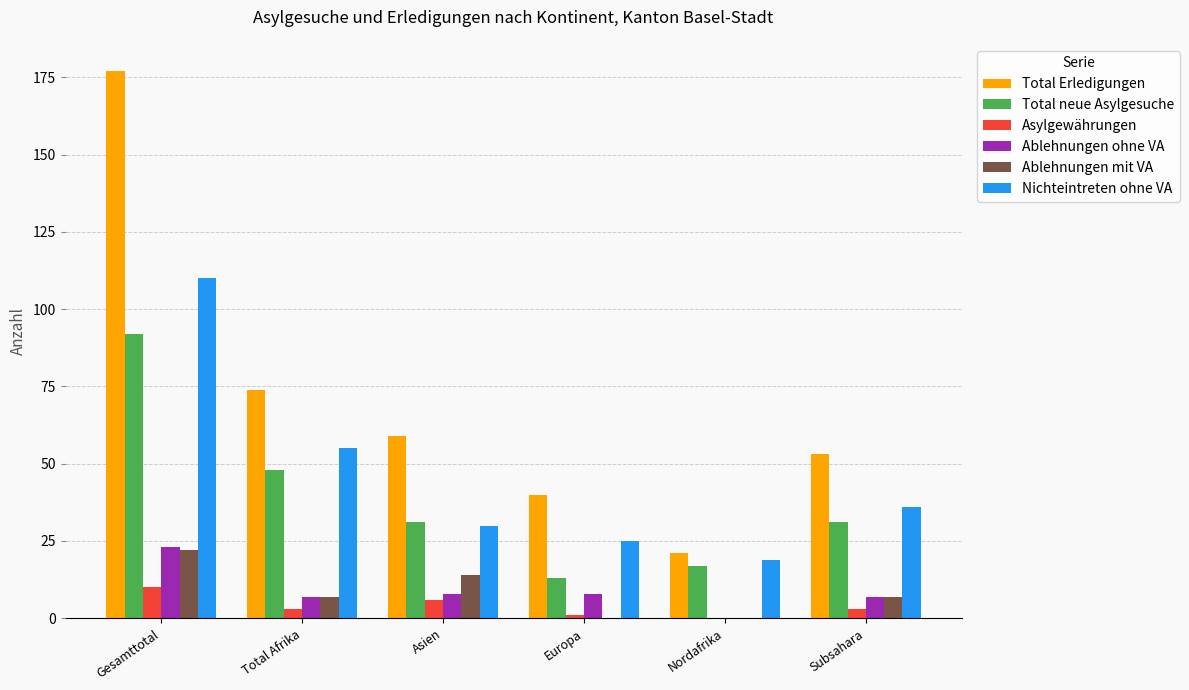

How many distinct data groups are displayed?

6